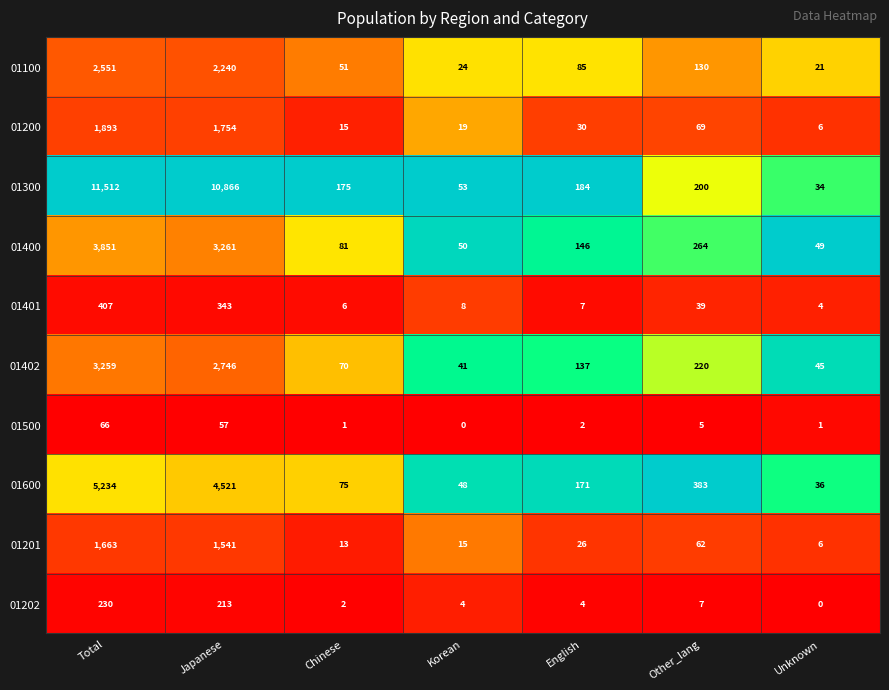

How many categories are shown in the chart?

7